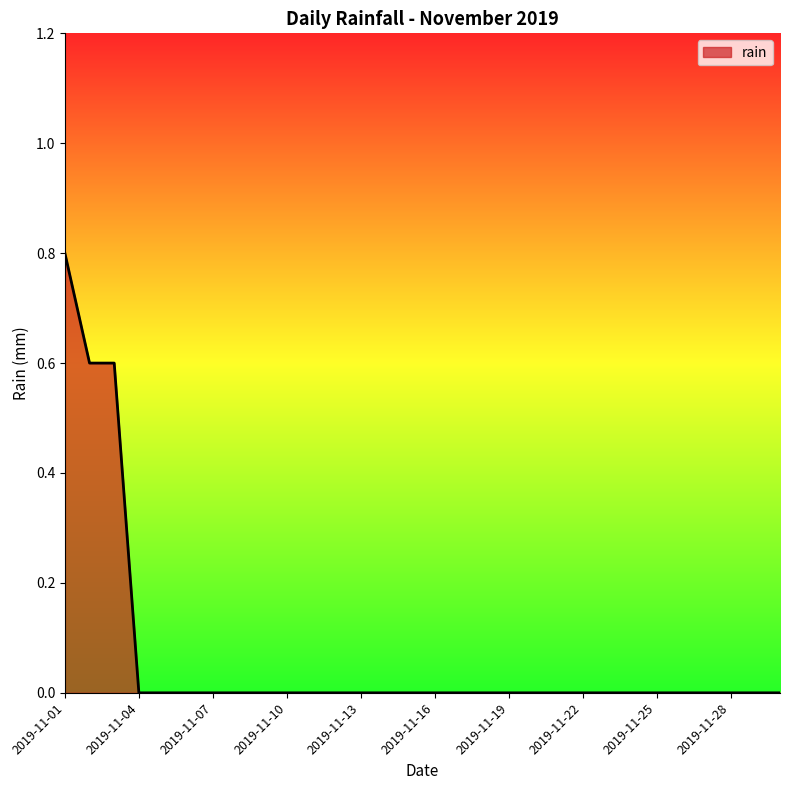

What is the maximum value shown in the chart?

0.8